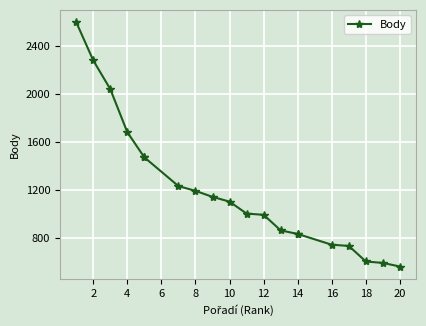

True or false: the data shows 1494 at 14.

False